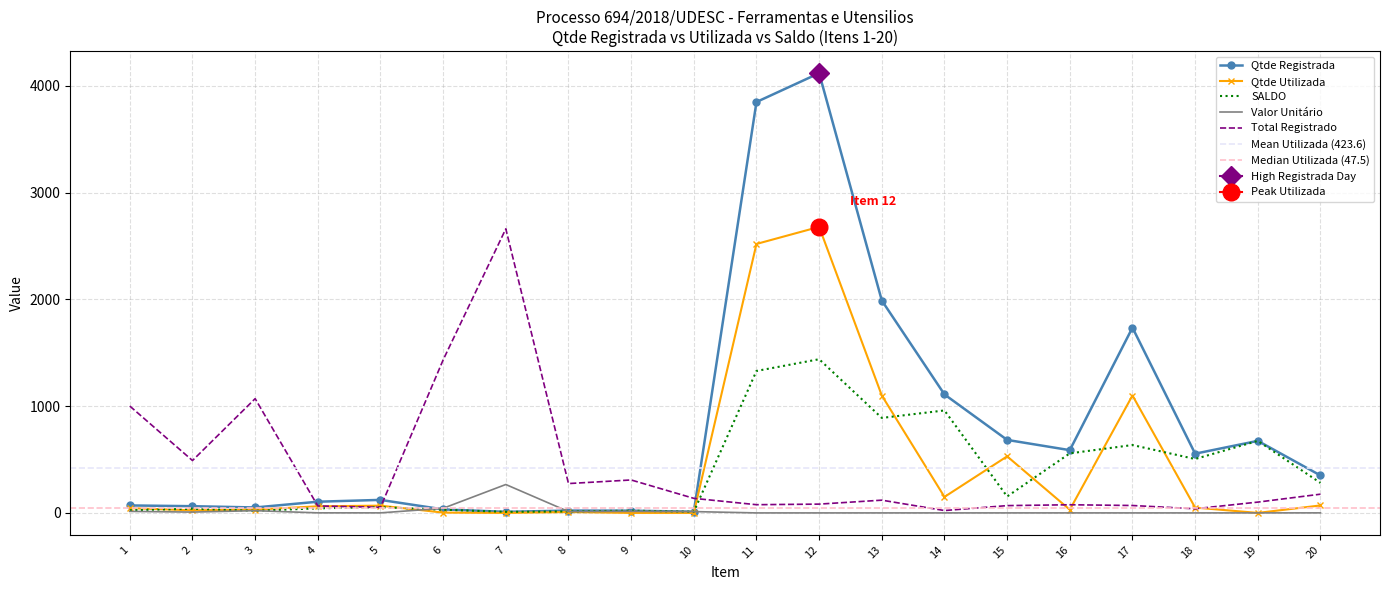

Reading left to right, transcribe all the data shown in this chart.

Qtde Registrada: 1=70.0	2=63.0	3=51.0	4=105.0	5=122.0	6=33.0	7=10.0	8=22.0	9=21.0	10=11.0	11=3850.0	12=4120.0	13=1990.0	14=1110.0	15=684.0	16=588.0	17=1736.0	18=555.0	19=675.0	20=351.0
Qtde Utilizada: 1=45.0	2=24.0	3=31.0	4=62.0	5=68.0	6=3.0	7=0.0	8=8.0	9=0.0	10=0.0	11=2520.0	12=2680.0	13=1100.0	14=150.0	15=530.0	16=30.0	17=1100.0	18=50.0	19=0.0	20=70.0
SALDO: 1=25.0	2=39.0	3=20.0	4=43.0	5=54.0	6=30.0	7=10.0	8=14.0	9=21.0	10=11.0	11=1330.0	12=1440.0	13=890.0	14=960.0	15=154.0	16=558.0	17=636.0	18=505.0	19=675.0	20=281.0
Valor Unitário: 1=14.3	2=7.8	3=21.0	4=0.6	5=0.4	6=43.4	7=266.2	8=12.5	9=14.7	10=12.4	11=0.0	12=0.0	13=0.1	14=0.0	15=0.1	16=0.1	17=0.0	18=0.1	19=0.1	20=0.5
Total Registrado: 1=1001.0	2=490.8	3=1070.5	4=65.1	5=52.5	6=1433.5	7=2661.6	8=275.0	9=308.7	10=136.5	11=77.0	12=82.4	13=119.4	14=22.2	15=68.4	16=76.4	17=69.4	18=38.9	19=101.2	20=175.5